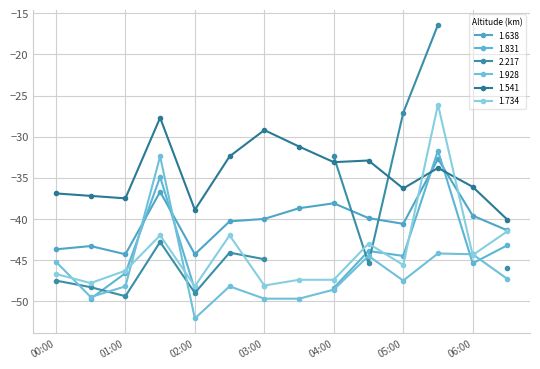

At which label does 1.638 reach its minimum?

01:00